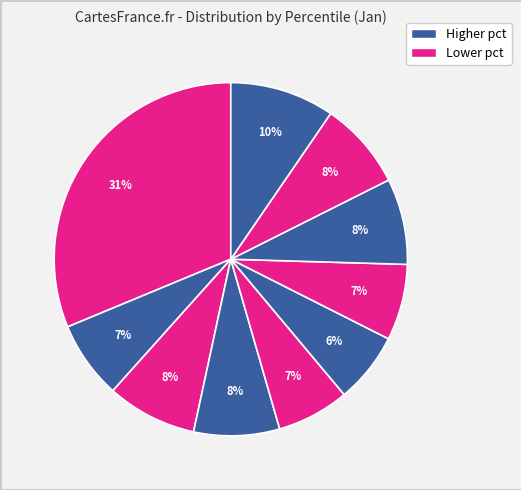

How many slices are in this pie chart?

10